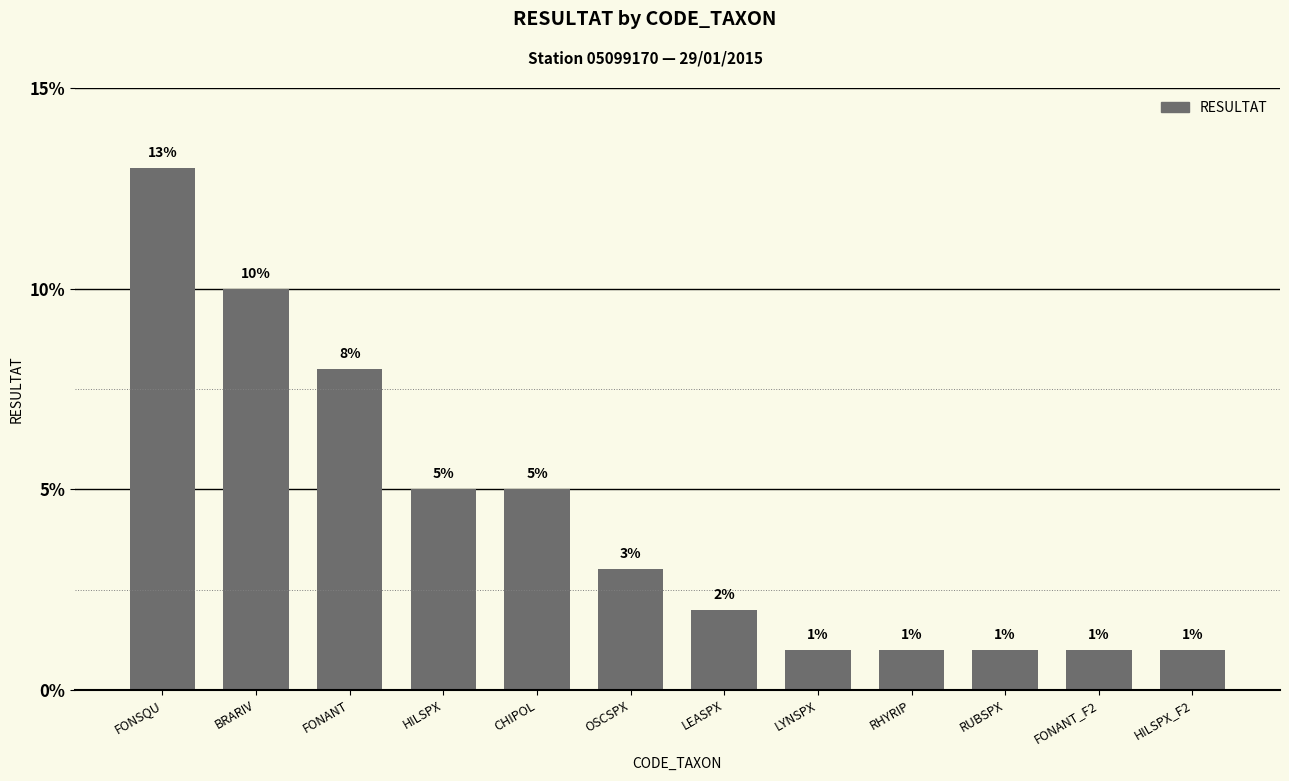

Are the bars horizontal?

No